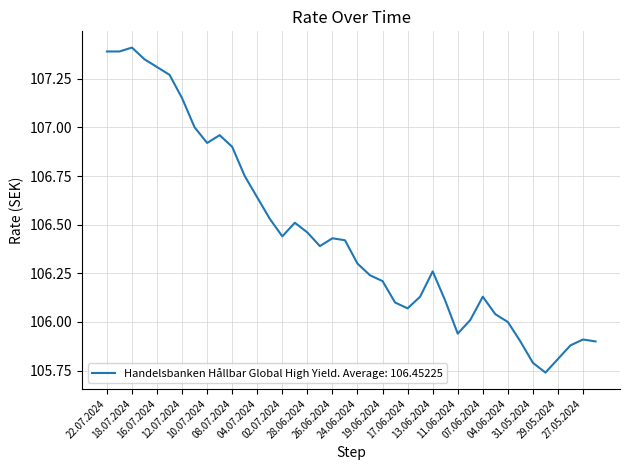

What is the sum of all values?

4258.1